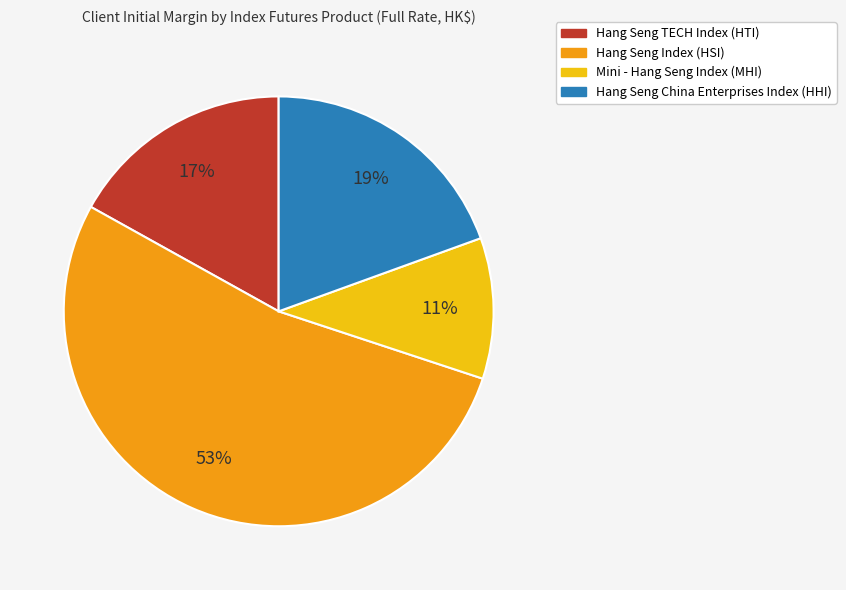

Which slice represents more than half of the pie?

Hang Seng Index (HSI)